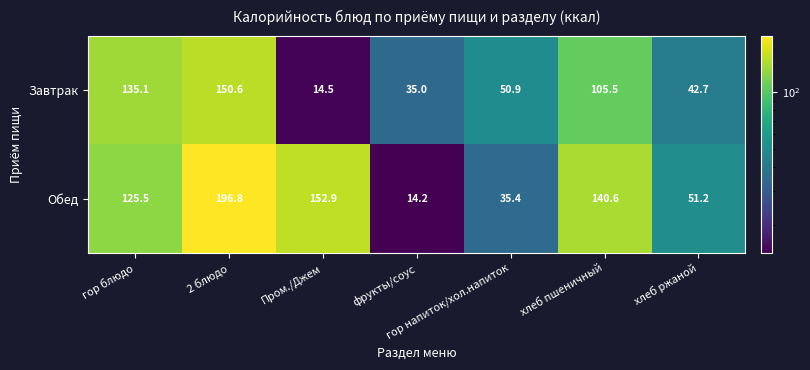

Which category has the lowest value in the Обед series?

фрукты/соус